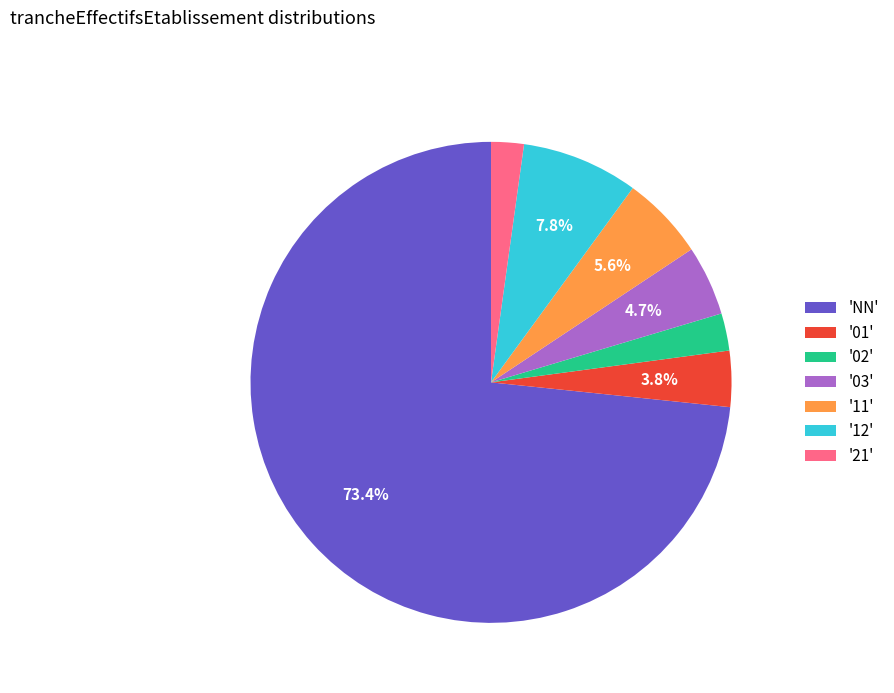

What percentage is NOT represented by '01'?

96.2%